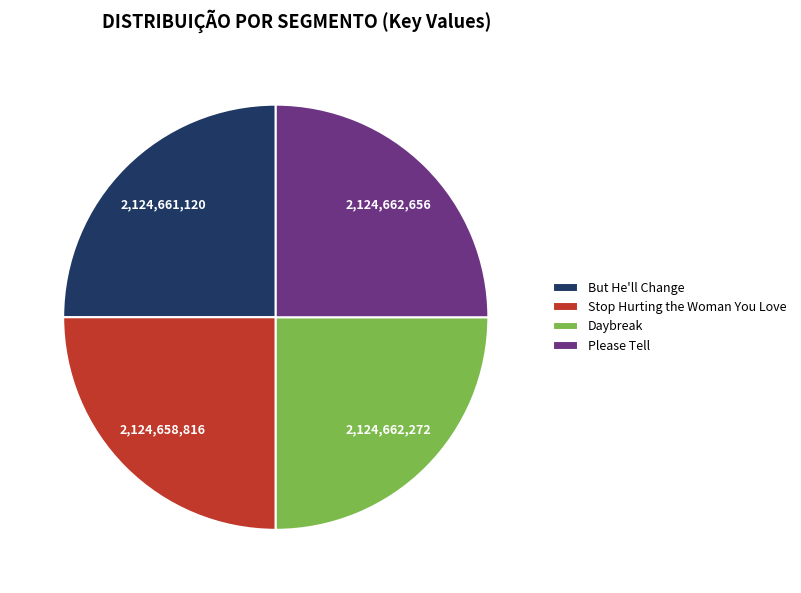

Does any single category account for the majority?

No